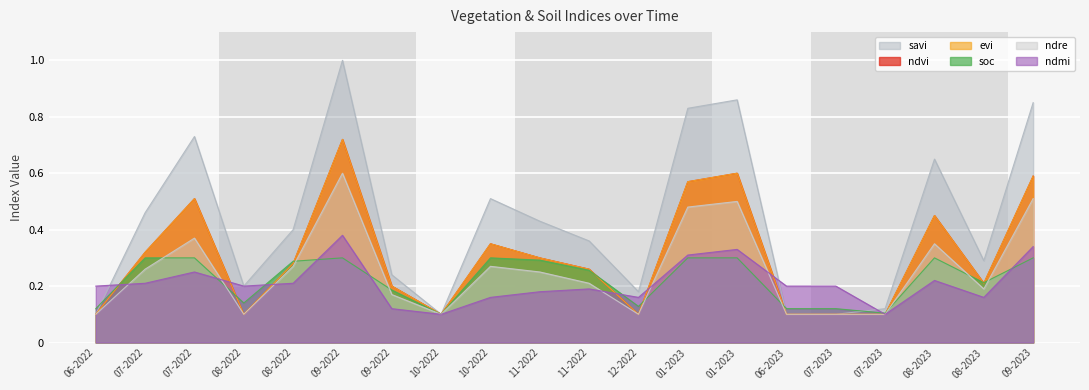

True or false: ndvi and evi cross at least once.

False